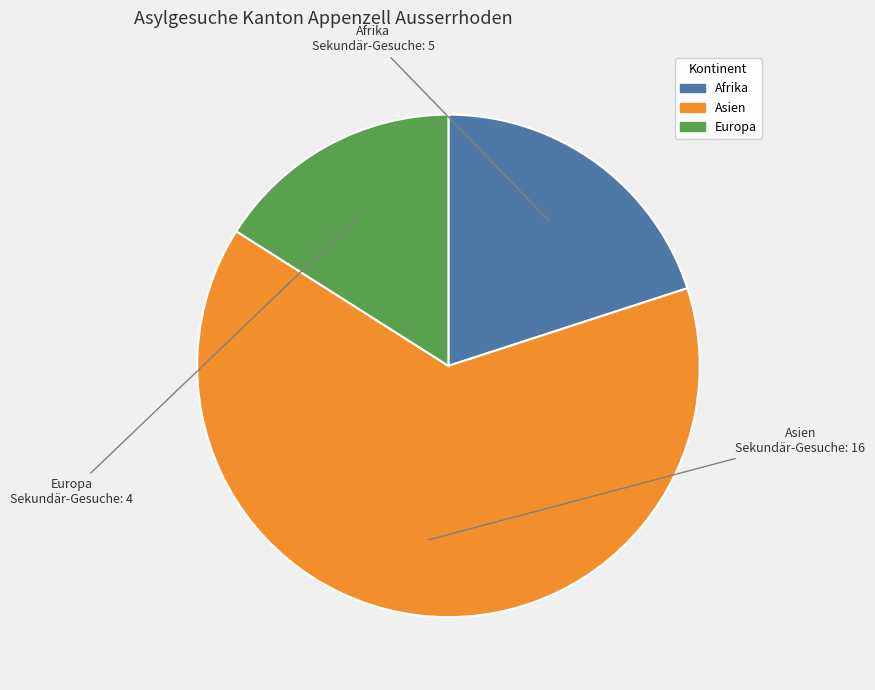

How many segments does this pie chart have?

3